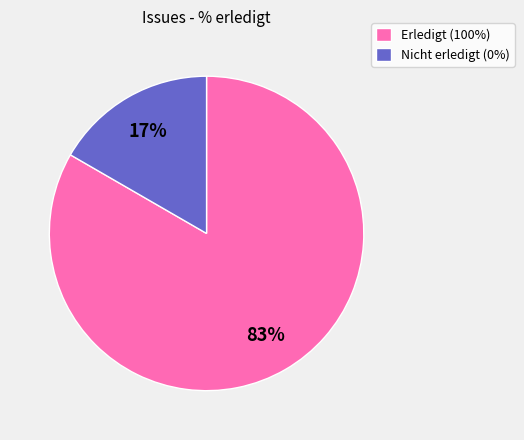

Does any single category account for the majority?

Yes